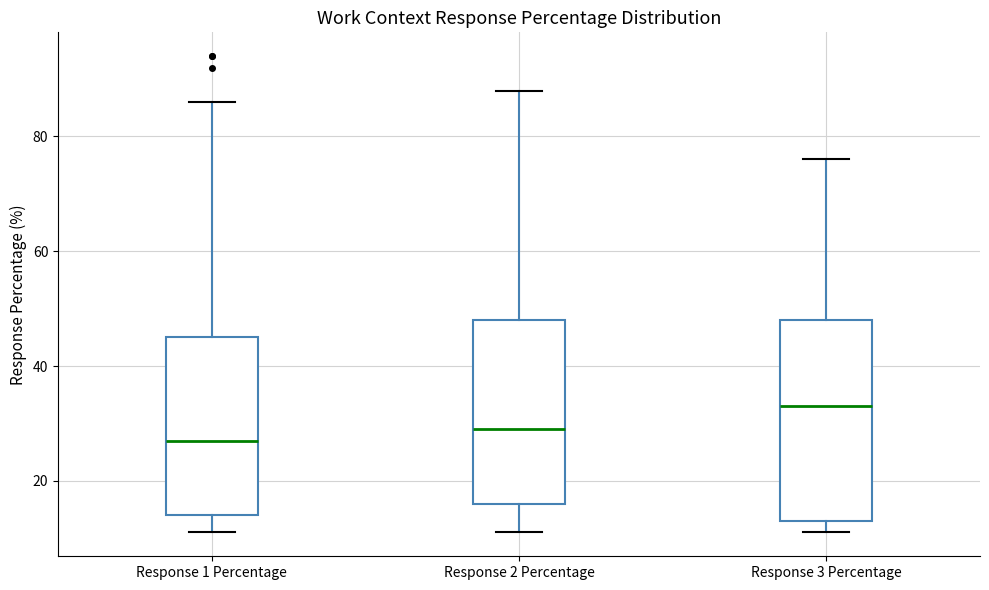

Reading left to right, read every box against the y-axis: the position of its median line, the range the box covers, and the ends of its whiskers. The values are not printed on the chart, so give them approximately, as read against the axis.

Response 1 Percentage: median 28, box 14 to 46, whiskers 12 to 86
Response 2 Percentage: median 30, box 16 to 48, whiskers 12 to 88
Response 3 Percentage: median 34, box 14 to 48, whiskers 12 to 76